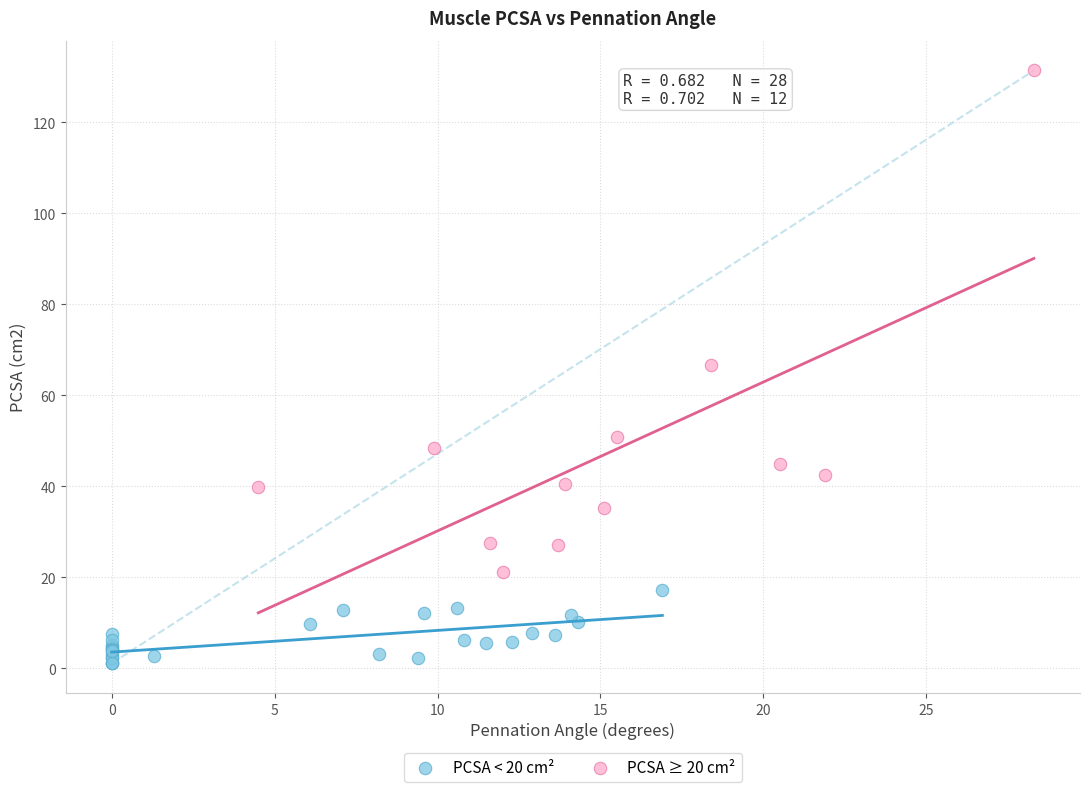

Which series reaches the minimum Y coordinate?

PCSA < 20 cm²